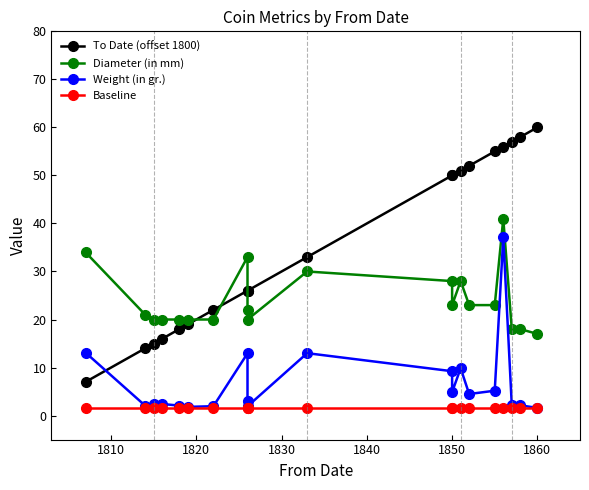

Reading left to right, list all the values displayed in this chart.

To Date (offset 1800): 7.0	14.0	15.0	16.0	18.0	19.0	22.0	26.0	26.0	26.0	33.0	50.0	50.0	51.0	52.0	55.0	56.0	57.0	58.0	60.0
Diameter (in mm): 34.0	21.0	20.0	20.0	20.0	20.0	20.0	33.0	22.0	20.0	30.0	28.0	23.0	28.0	23.0	23.0	41.0	18.0	18.0	17.0
Weight (in gr.): 13.1	2.1	2.4	2.4	2.1	1.8	2.0	13.0	3.1	1.9	13.0	9.2	4.9	9.8	4.5	5.2	37.1	2.1	2.1	1.6
Baseline: 1.5	1.5	1.5	1.5	1.5	1.5	1.5	1.5	1.5	1.5	1.5	1.5	1.5	1.5	1.5	1.5	1.5	1.5	1.5	1.5